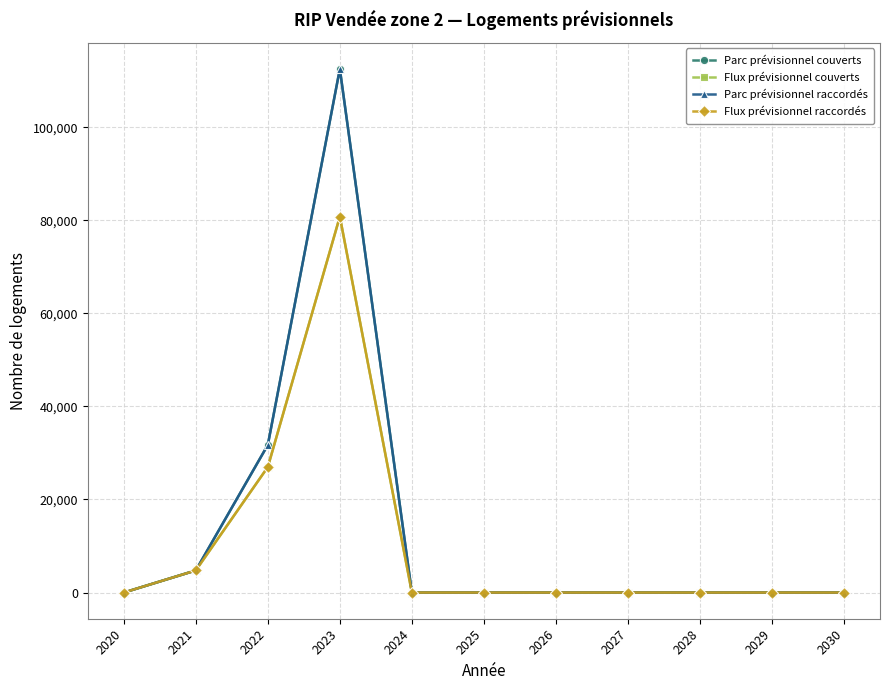

Does the chart have visible grid lines?

Yes